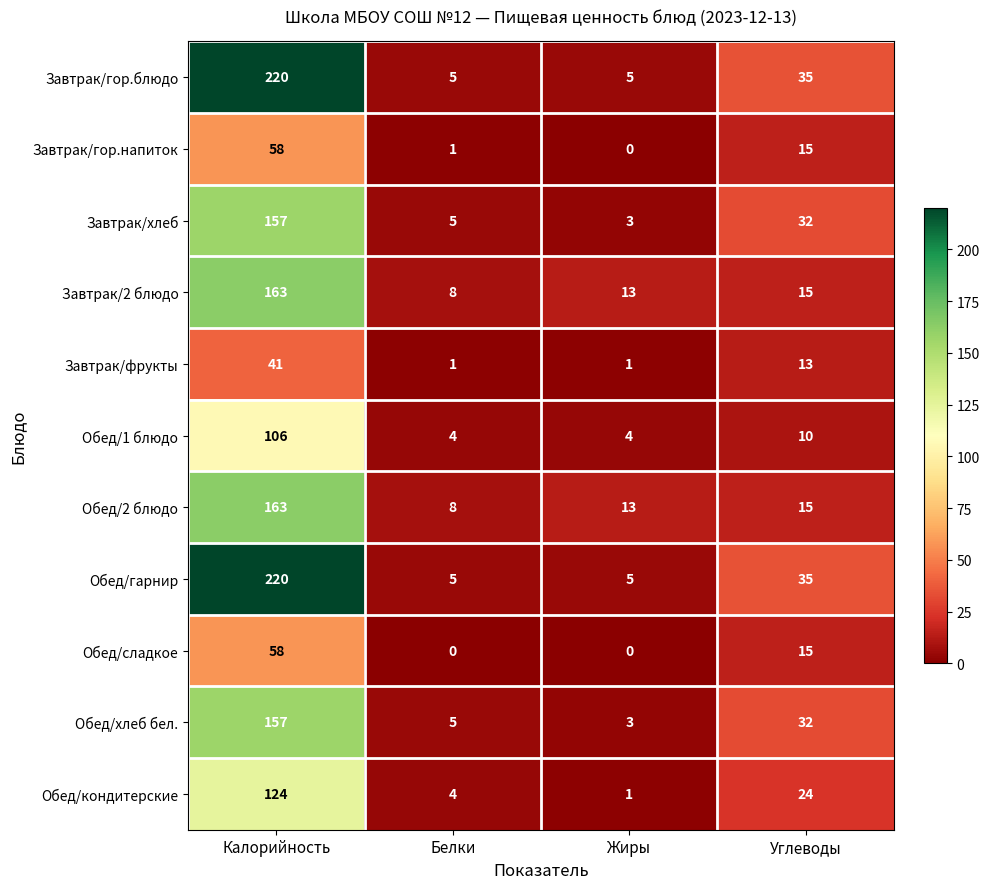

The value of Обед/1 блюдо at Углеводы is 10. True or false?

True